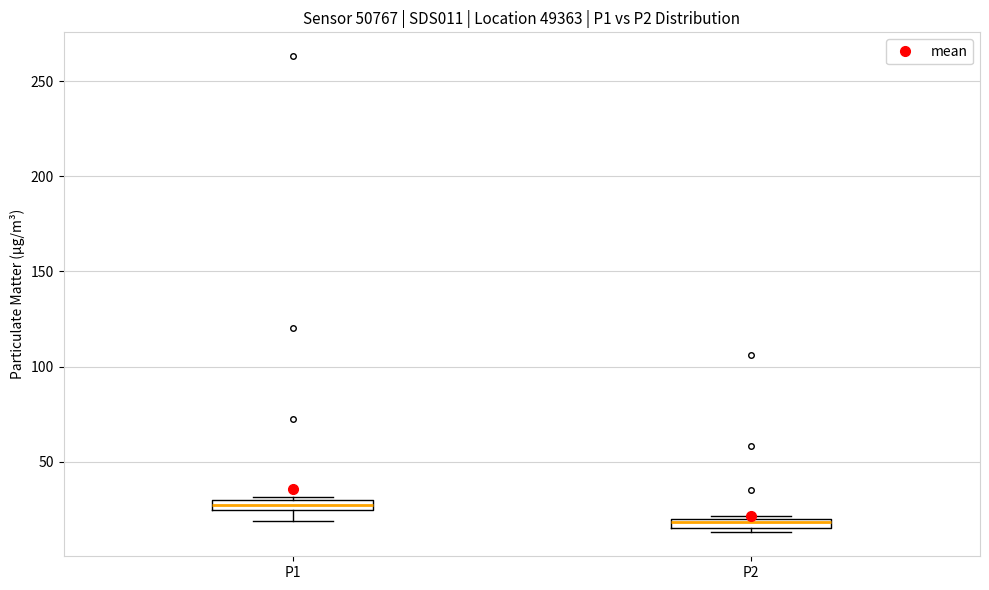

Where is the upper edge of the box for P2 on the y-axis? The values are not printed on the chart, so give them approximately, as read against the axis.

20